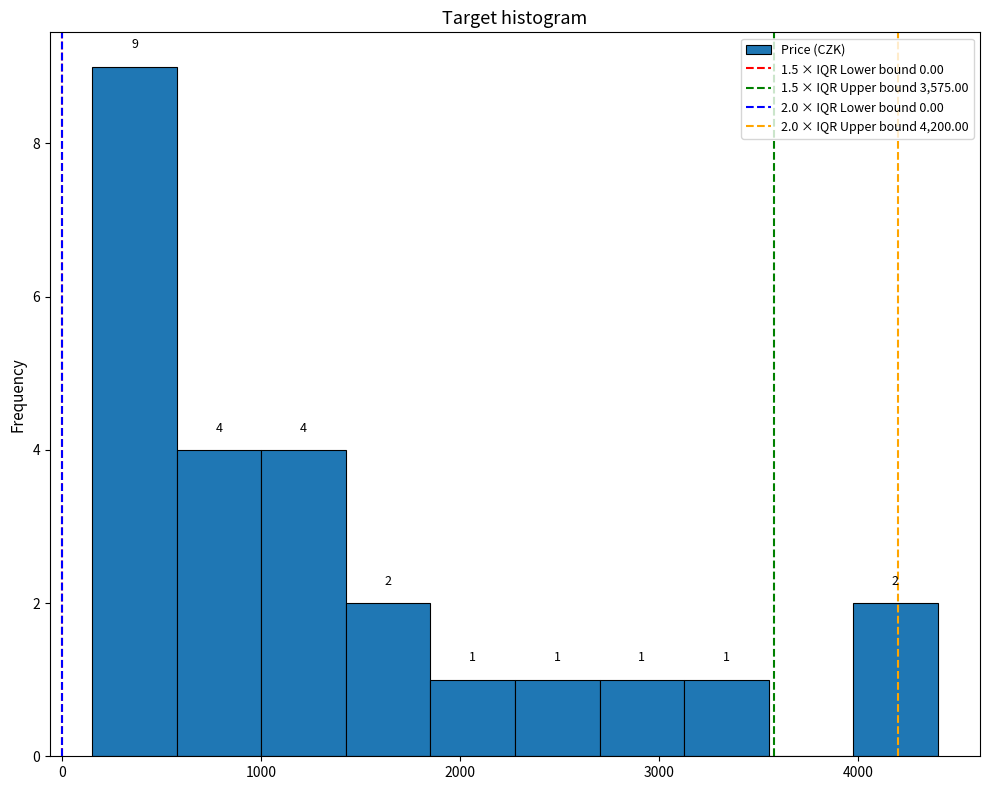

Over which range of the x-axis is the bar tallest?

200 to 600